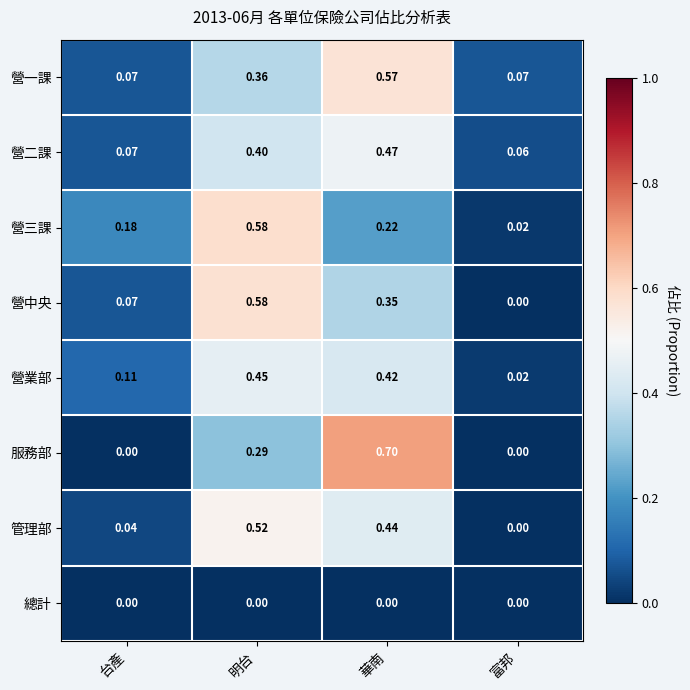

Count the number of categories in the chart.

4